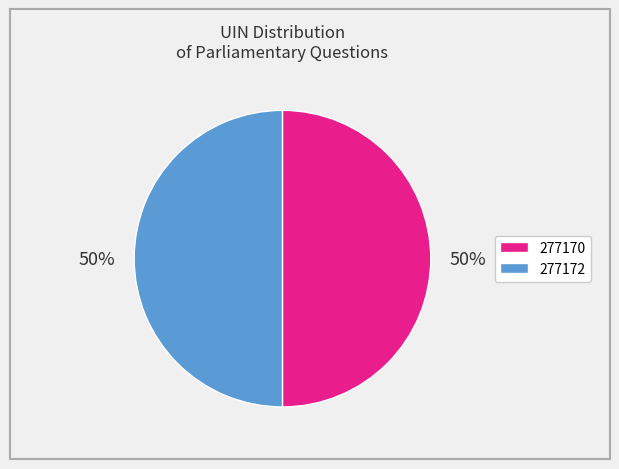

To the nearest percent, what is the combined percentage of 277172 and 277170?

100%